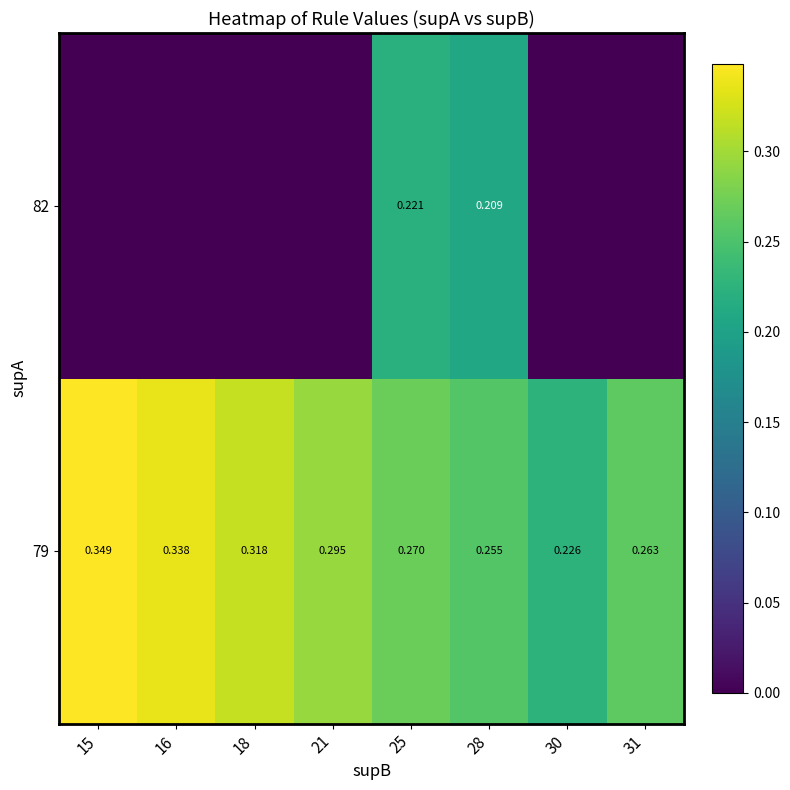

List the series in order of their peak value, highest first.

79, 82